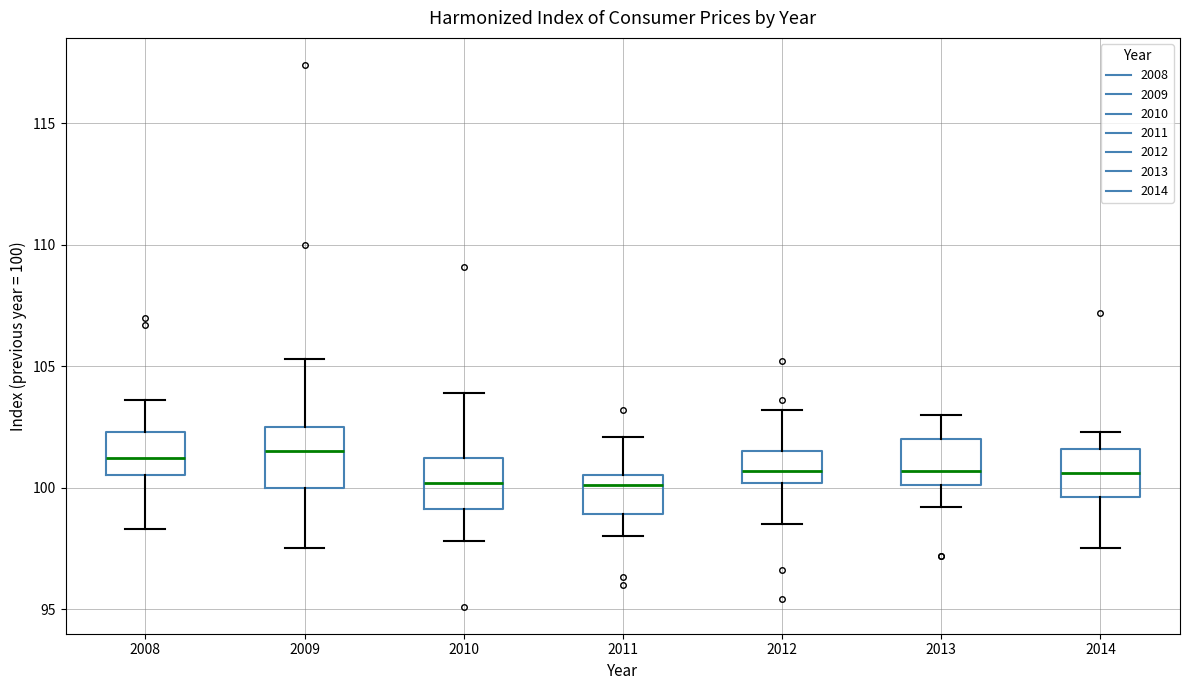

Reading left to right, transcribe this box plot: for each box, give where its median line is, the range the box spans, and where its two whiskers end, as read against the y-axis. The values are not printed on the chart, so give them approximately, as read against the axis.

2008: median 101.0, box 100.5 to 102.5, whiskers 98.5 to 103.5
2009: median 101.5, box 100.0 to 102.5, whiskers 97.5 to 105.5
2010: median 100.0, box 99.0 to 101.0, whiskers 98.0 to 104.0
2011: median 100.0, box 99.0 to 100.5, whiskers 98.0 to 102.0
2012: median 100.5, box 100.0 to 101.5, whiskers 98.5 to 103.0
2013: median 100.5, box 100.0 to 102.0, whiskers 99.0 to 103.0
2014: median 100.5, box 99.5 to 101.5, whiskers 97.5 to 102.5